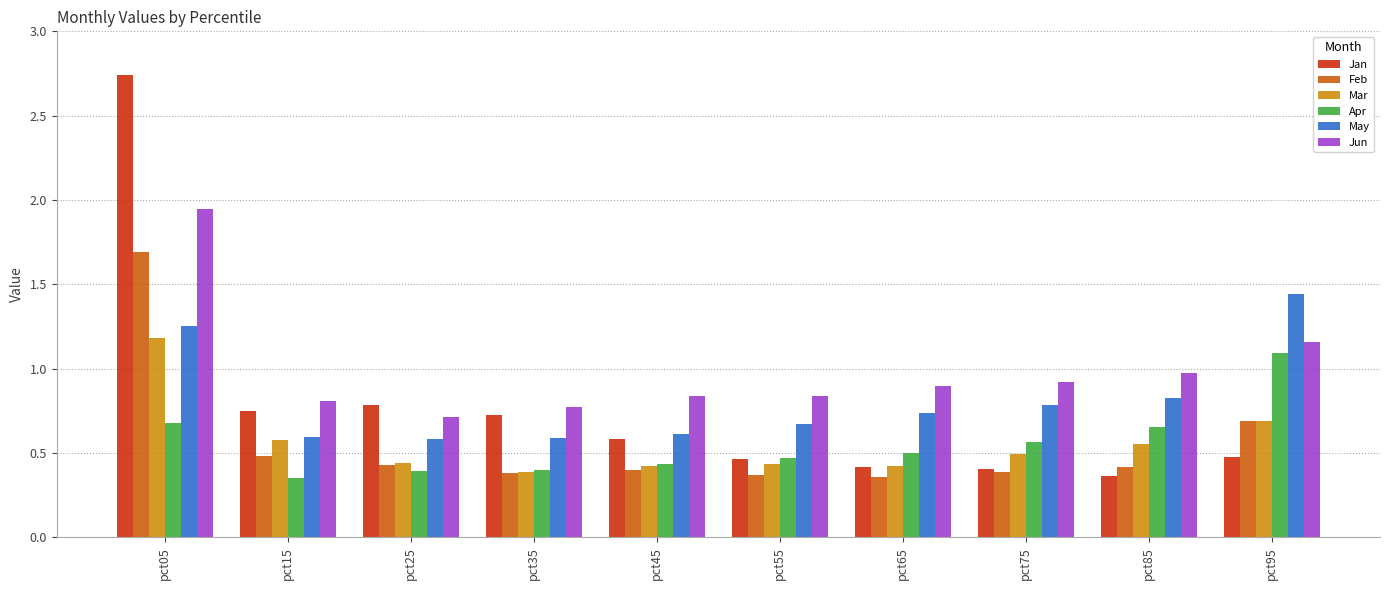

True or false: Jan has a value of 0.2 at pct75.

False